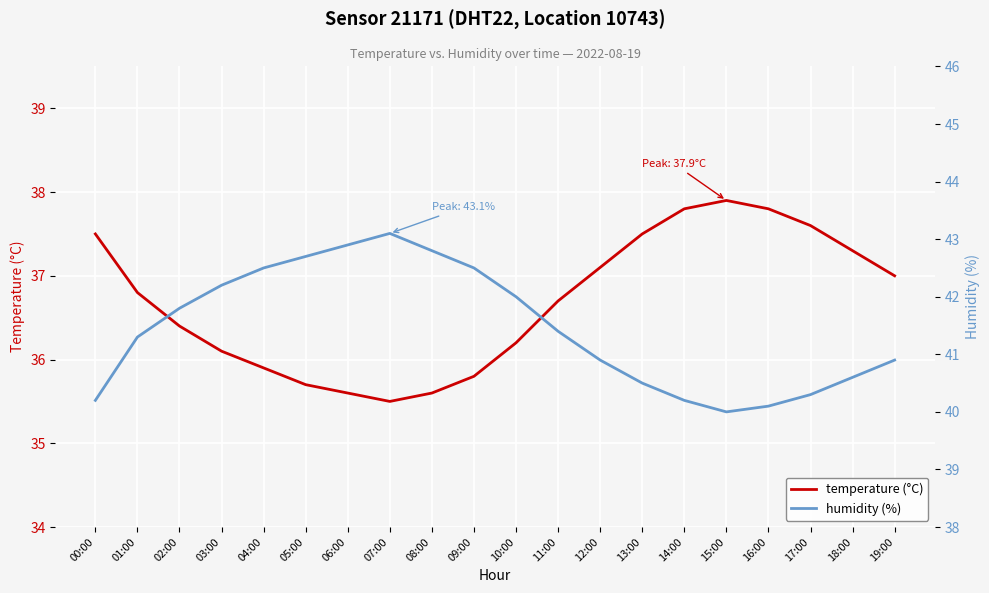

At how many categories does at least one series exceed 42?

7